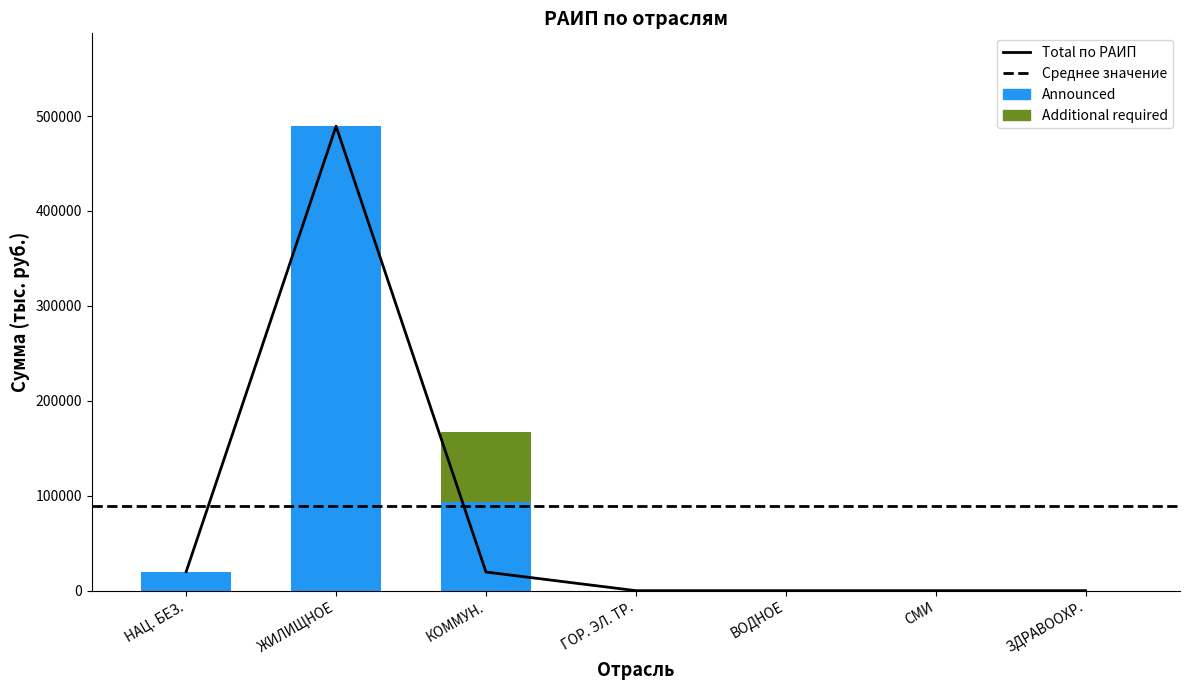

How many values in the Announced series exceed 0?

3